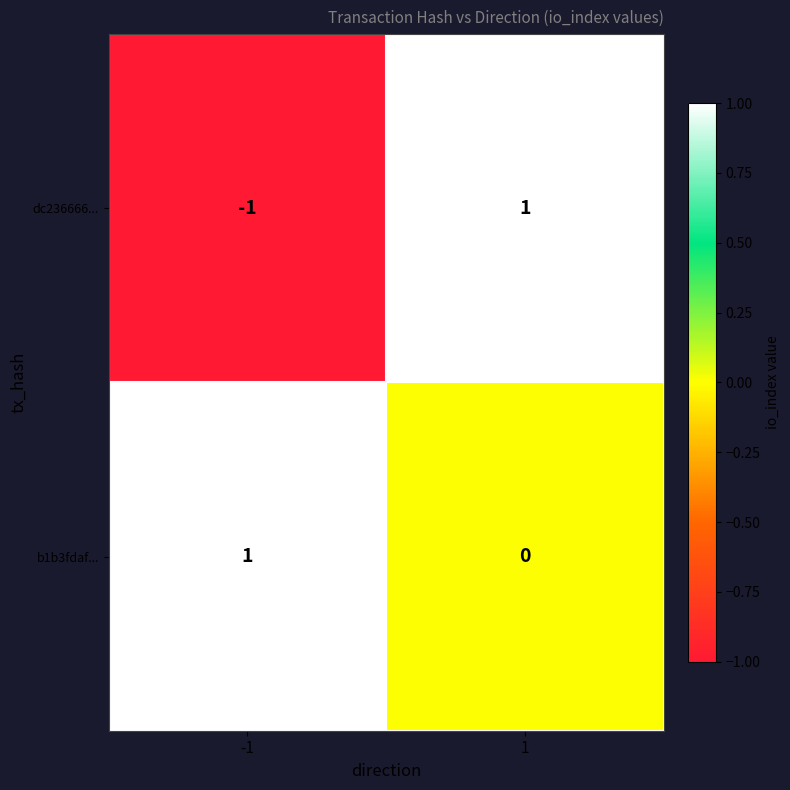

True or false: dc236666... has a value of 0 at -1.

False